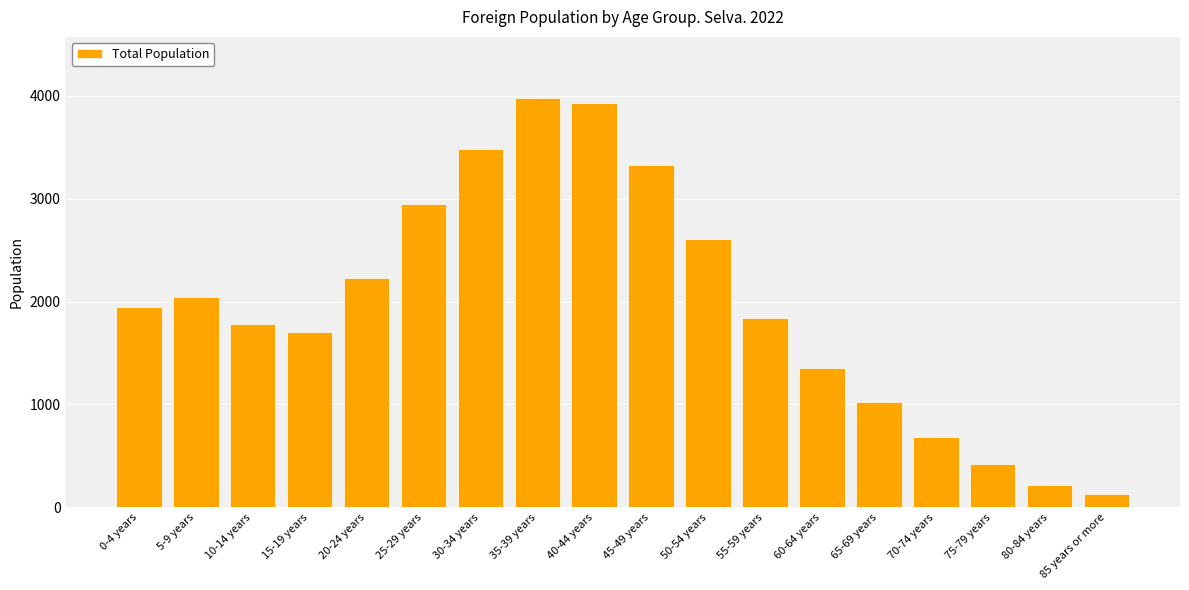

What is the average value?

1981